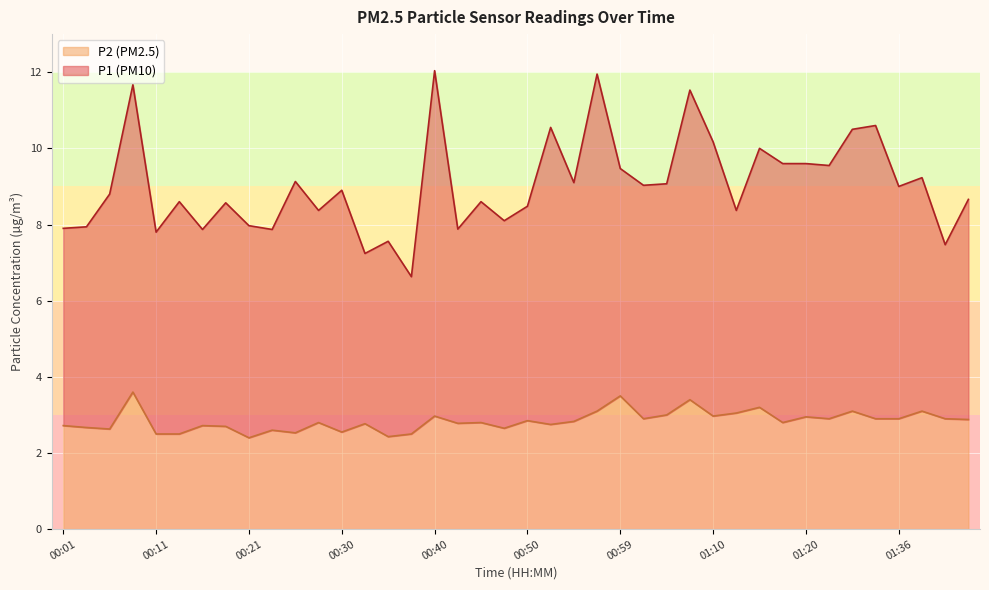

What is the average value of the P1 series?

9.0